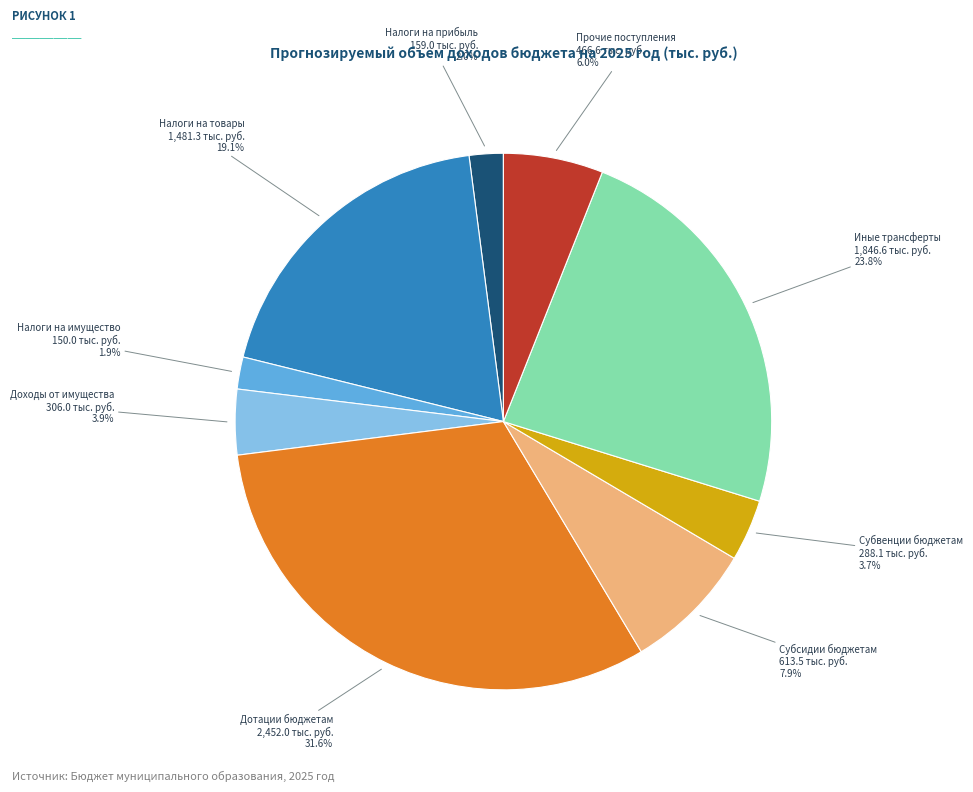

Do Налоги на товары and Субсидии бюджетам together represent more than half of the pie?

No